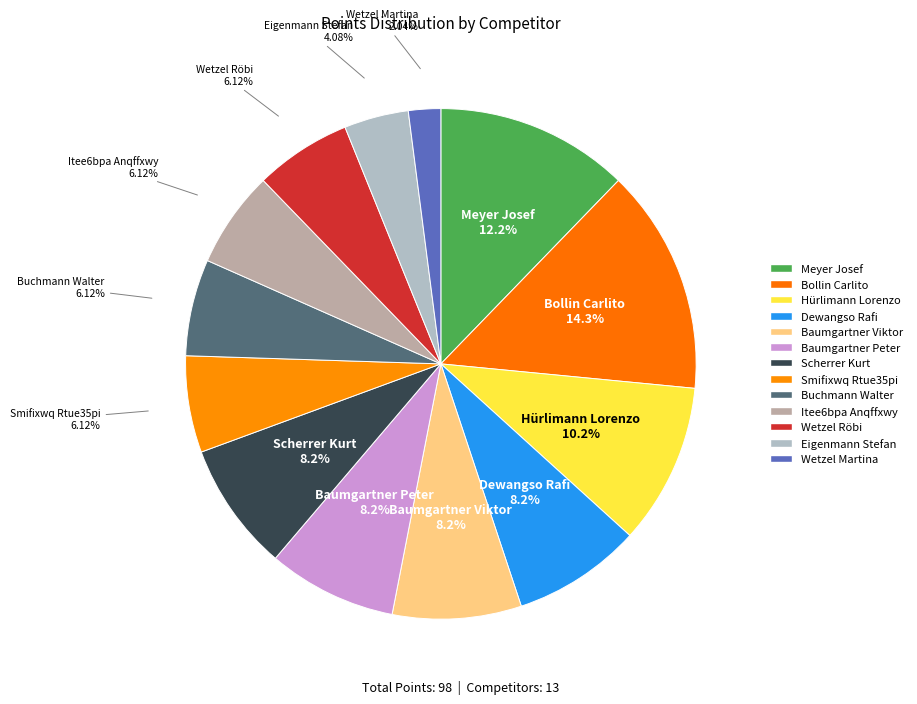

How many segments does this pie chart have?

13